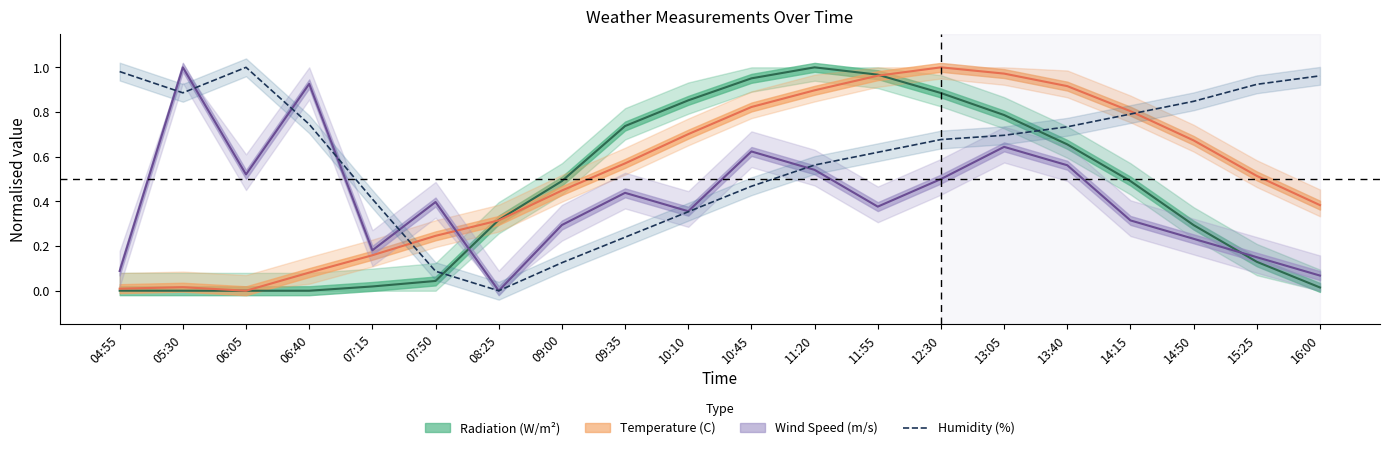

How many interior local valleys (lower than both neighbors) does the data have?

2